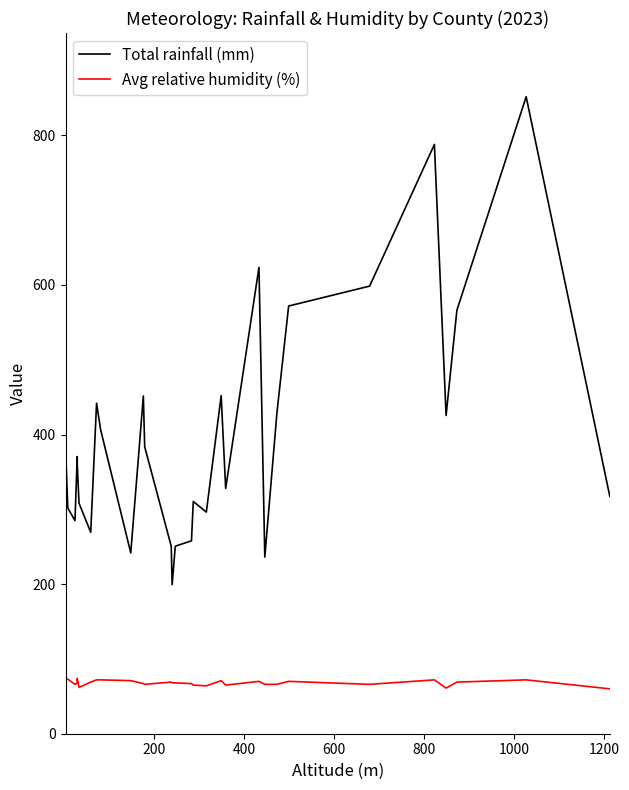

At 400, list the series in order from largest to smallest.

Total rainfall (mm), Avg relative humidity (%)